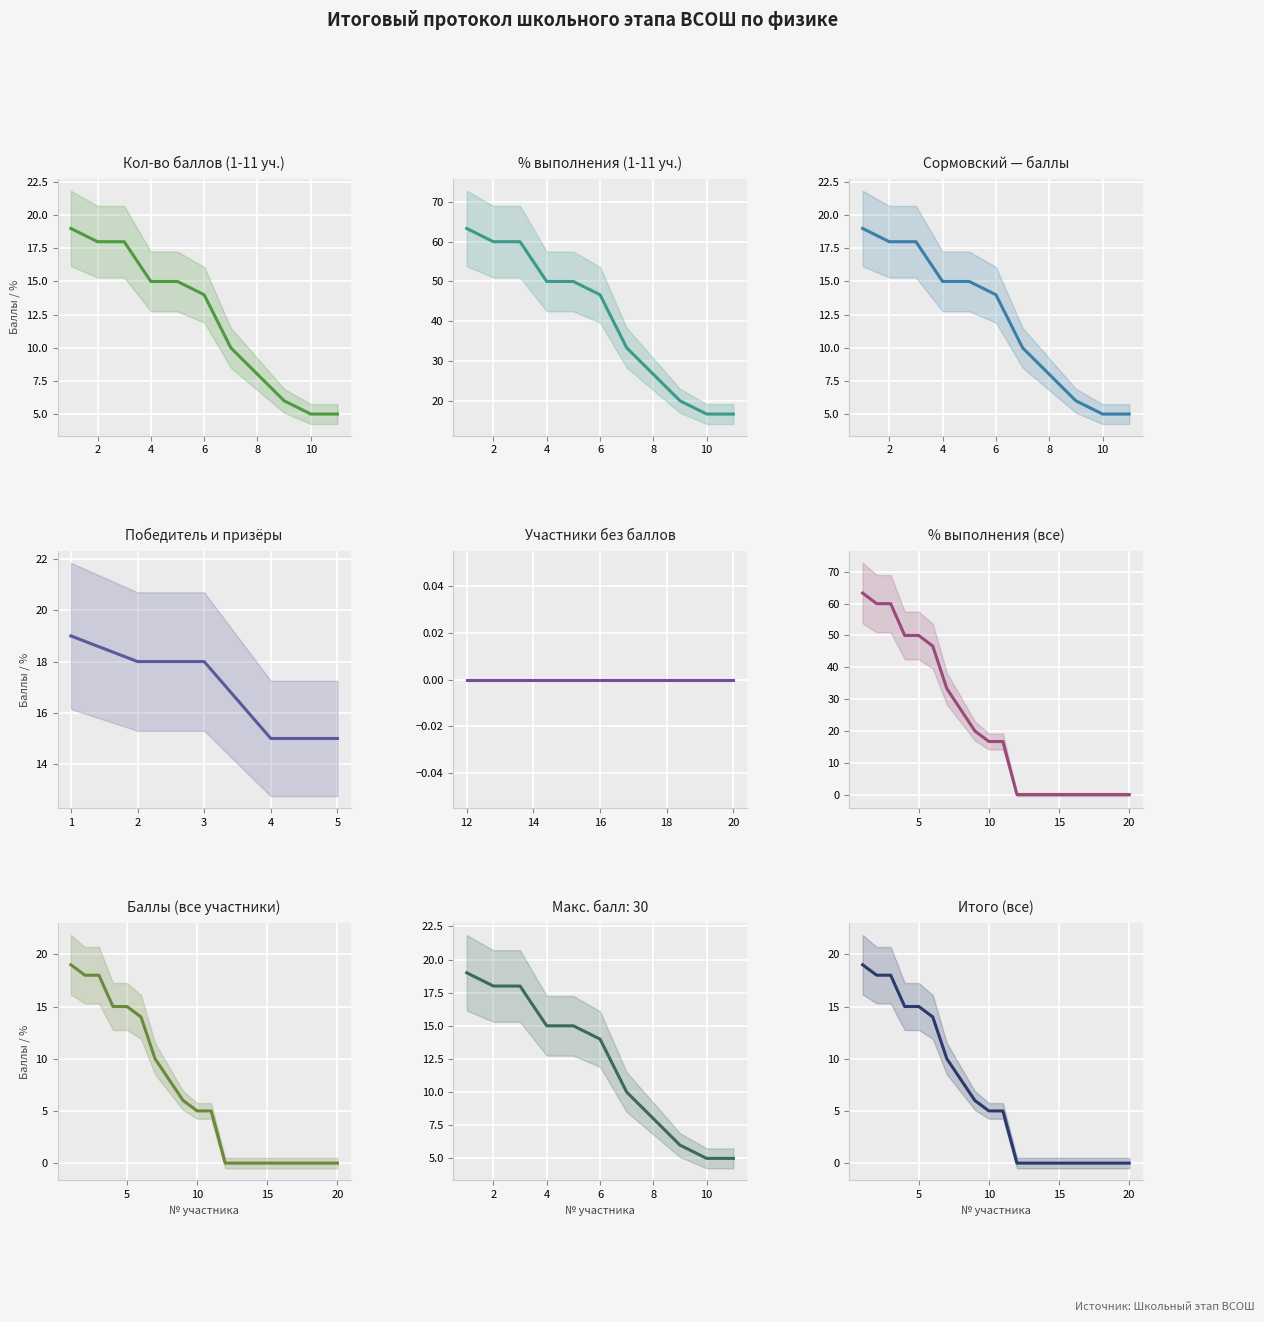

What is the value of the 1st point from the left?

19